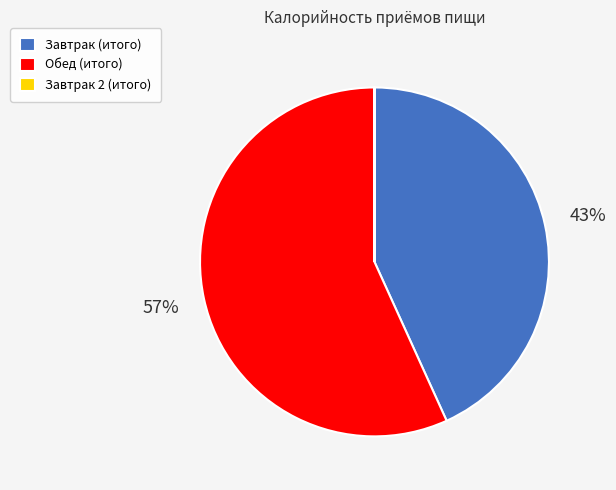

Is Обед (итого) the majority of the pie?

Yes